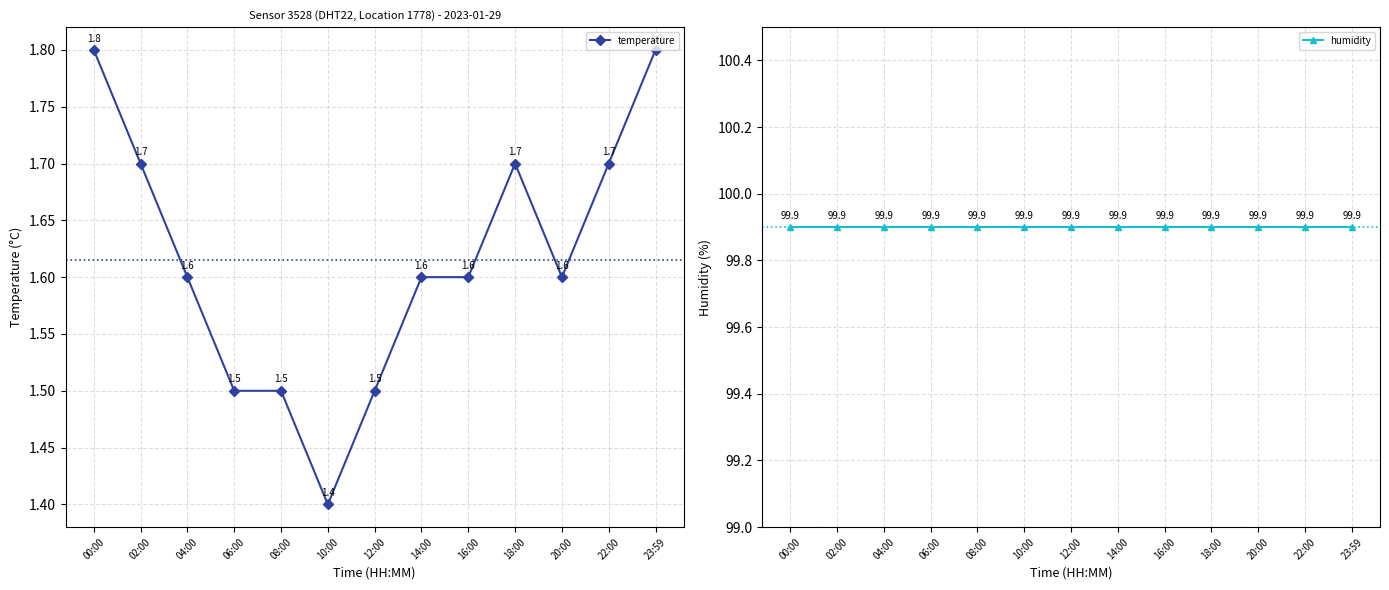

What is the lowest value of the temperature series?

1.4